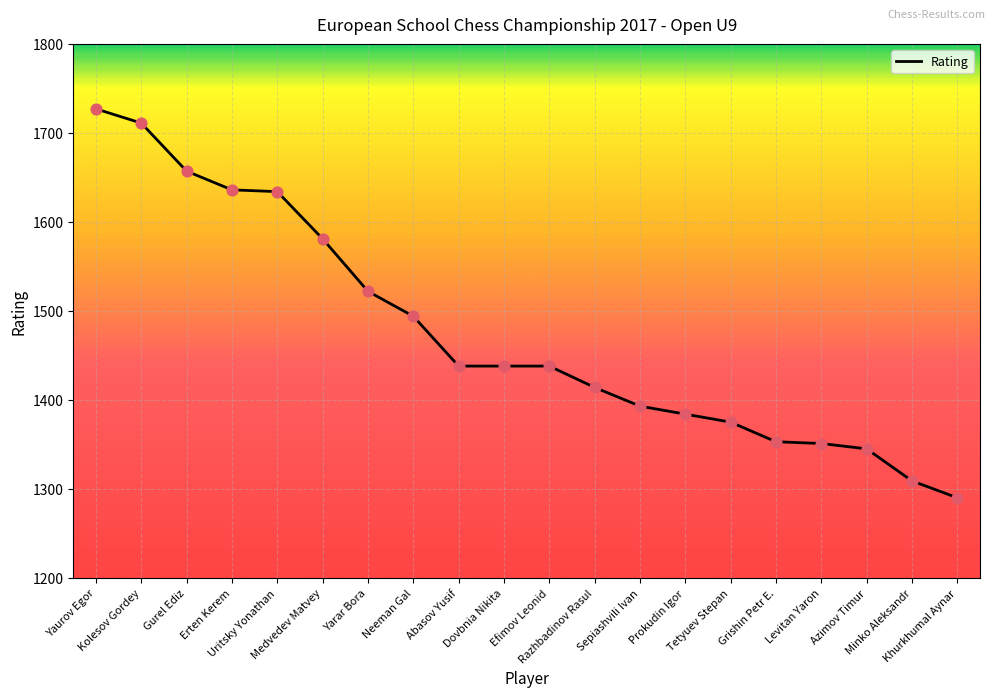

What is the change in value from Neeman Gal to Razhbadinov Rasul?

-80